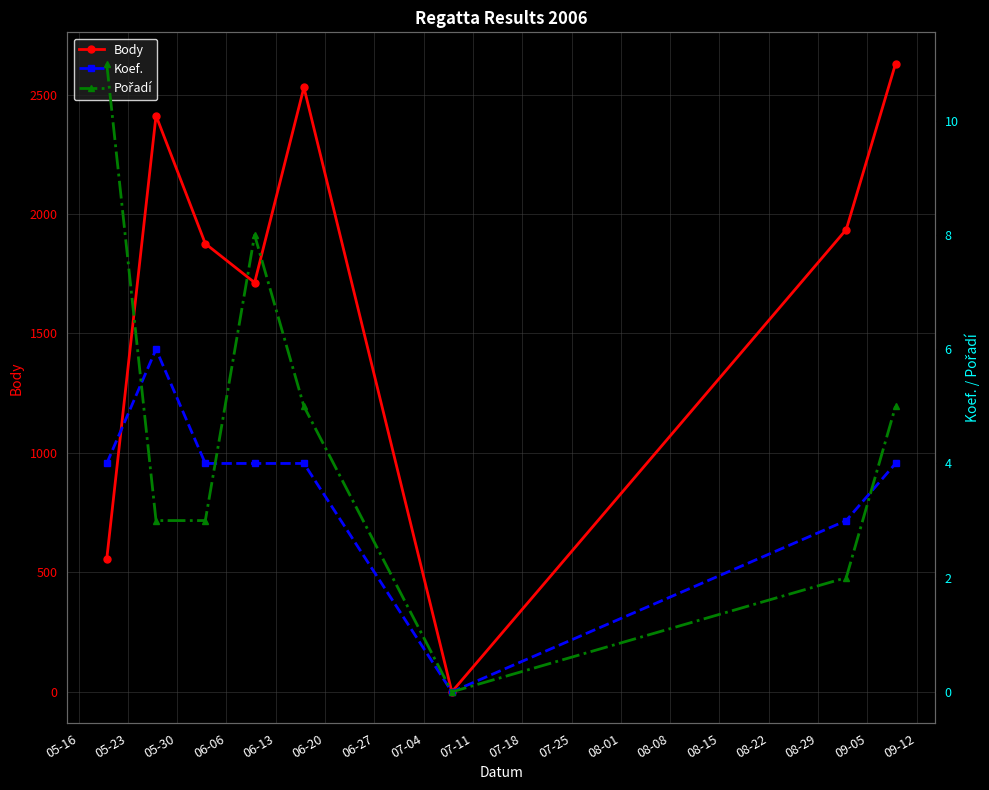

True or false: Body has more than 2 points higher than both neighbors.

False